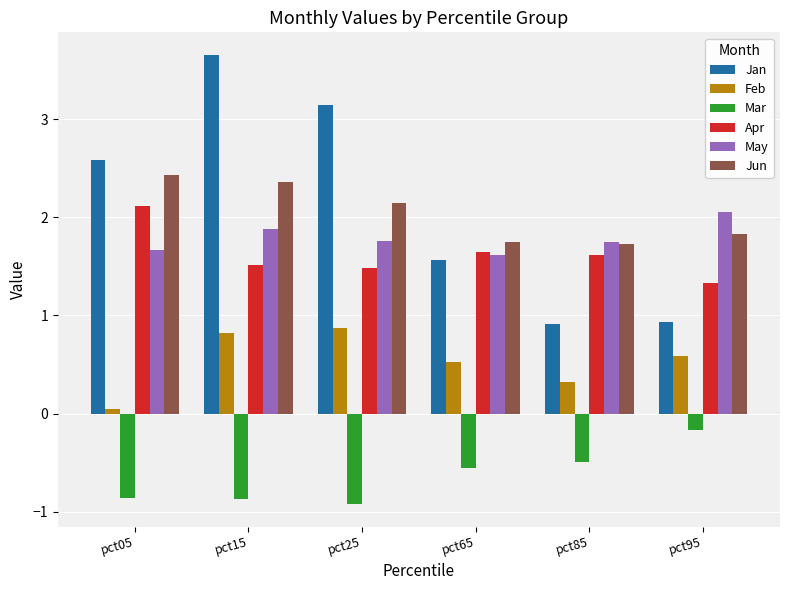

How many values in the Jan series are below 2?

3